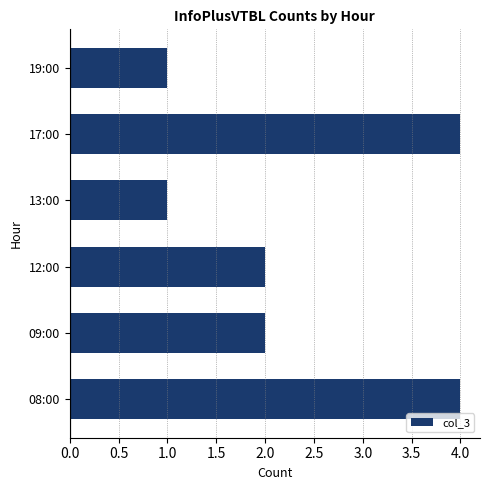

Is it true that the value at 12:00 is 3?

False